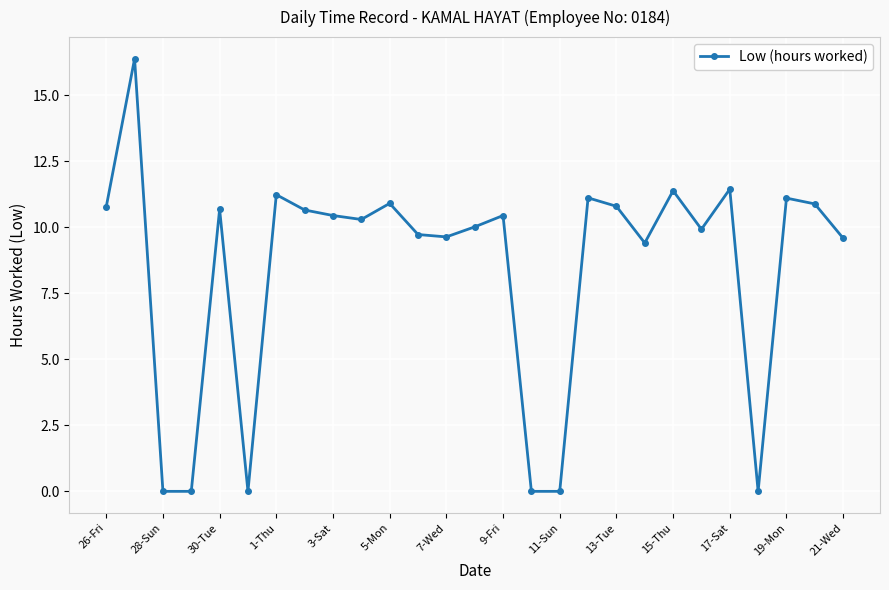

What is the value of the 20th point from the left?

9.4